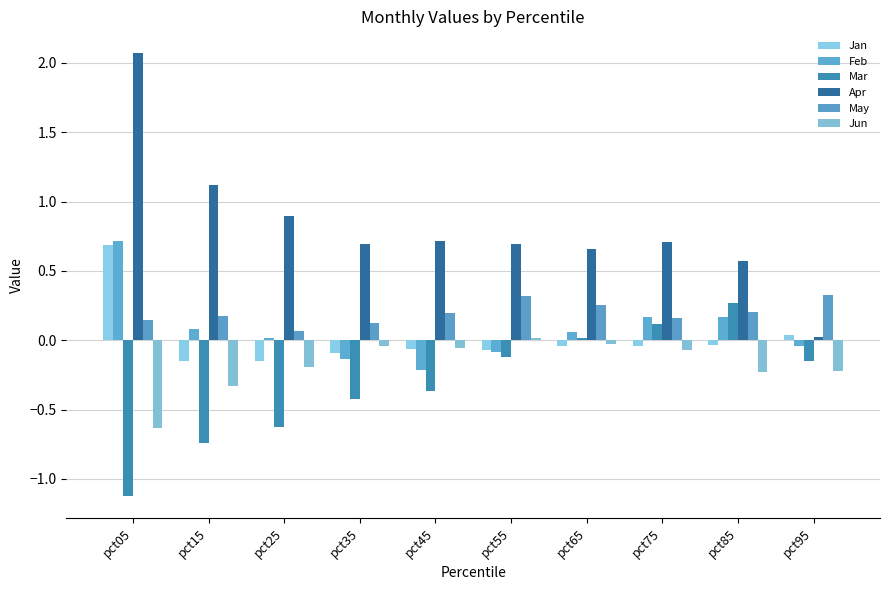

Reading left to right, transcribe all the data shown in this chart.

Jan: 0.7	-0.2	-0.1	-0.1	-0.1	-0.1	-0.0	-0.0	-0.0	0.0
Feb: 0.7	0.1	0.0	-0.1	-0.2	-0.1	0.1	0.2	0.2	-0.0
Mar: -1.1	-0.7	-0.6	-0.4	-0.4	-0.1	0.0	0.1	0.3	-0.1
Apr: 2.1	1.1	0.9	0.7	0.7	0.7	0.7	0.7	0.6	0.0
May: 0.1	0.2	0.1	0.1	0.2	0.3	0.3	0.2	0.2	0.3
Jun: -0.6	-0.3	-0.2	-0.0	-0.1	0.0	-0.0	-0.1	-0.2	-0.2